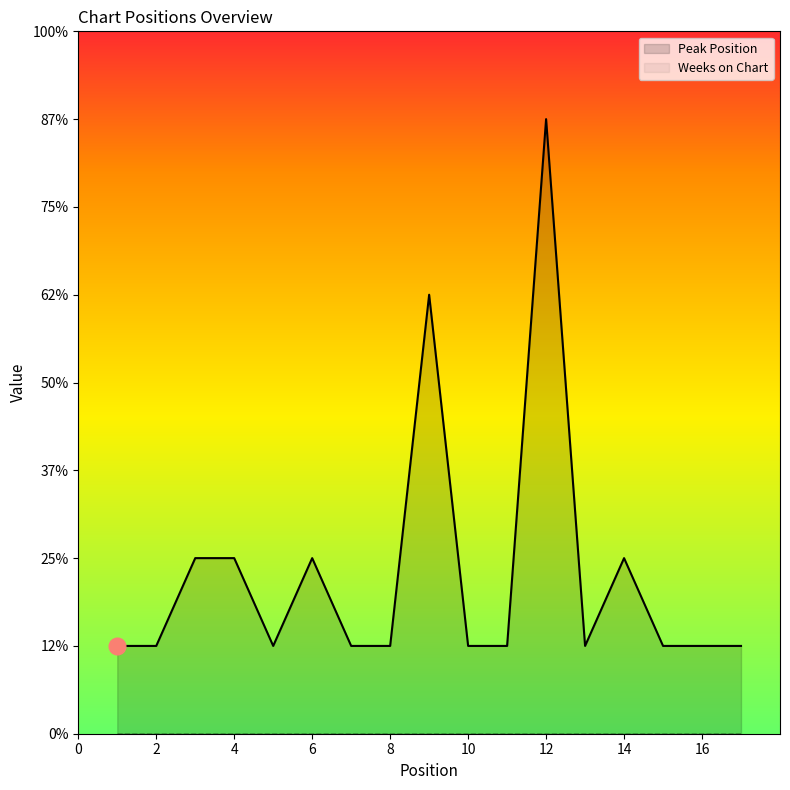

Which label corresponds to the smallest value in the chart?

1